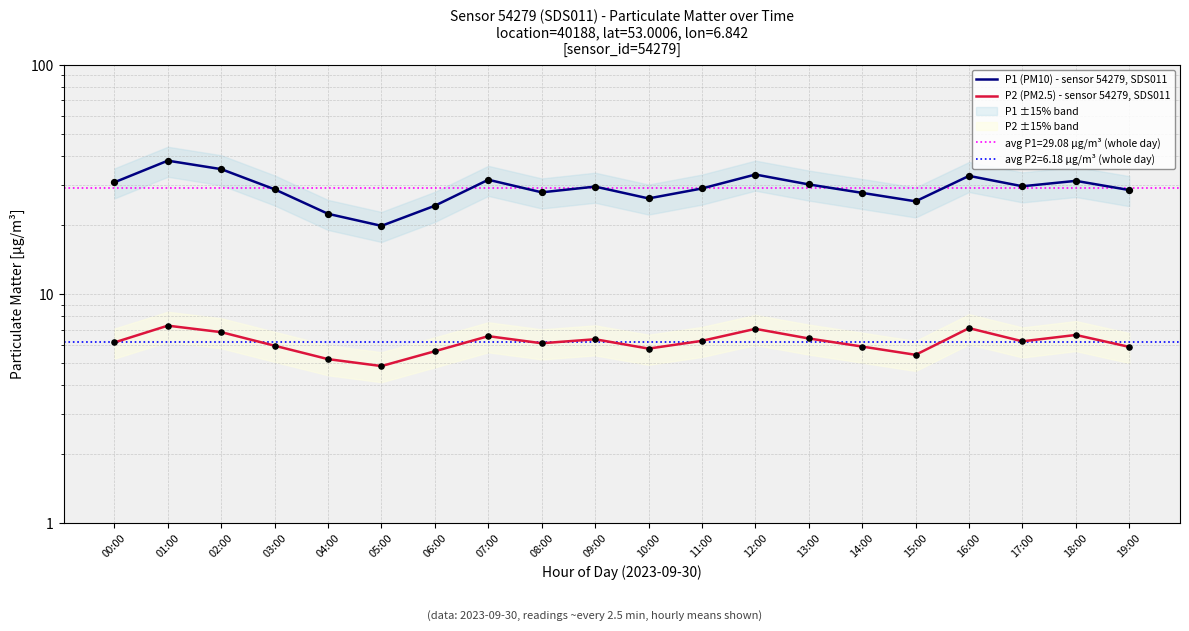

Is the value of P1 (PM10) - sensor 54279, SDS011 at 08:00 greater than the value of P2 (PM2.5) - sensor 54279, SDS011 at 17:00?

Yes